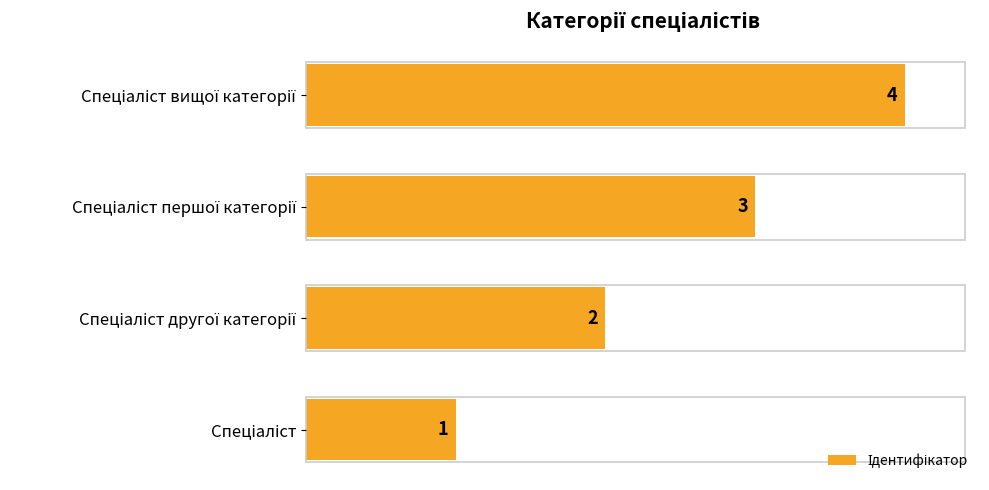

What is the sum of all values?

10